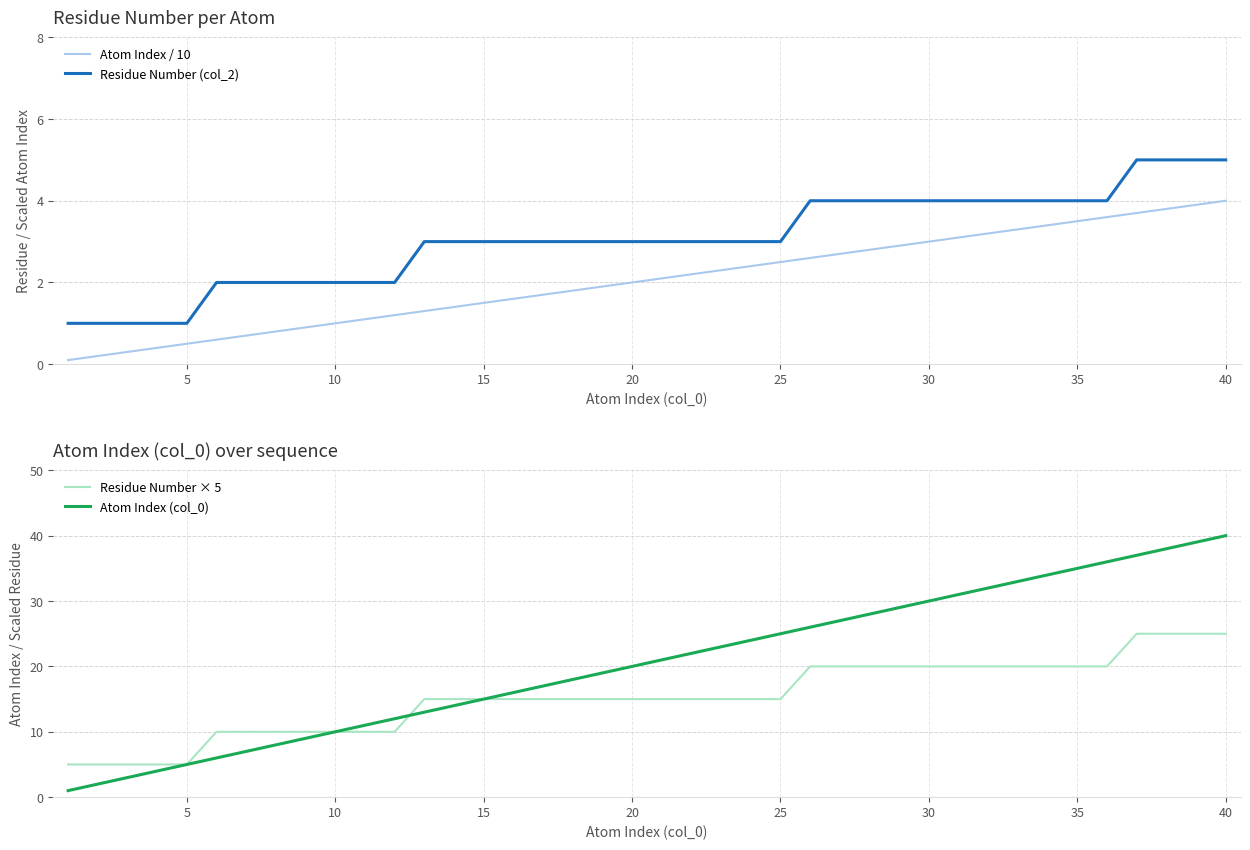

Which series has the largest range (max minus min)?

Atom Index (col_0)